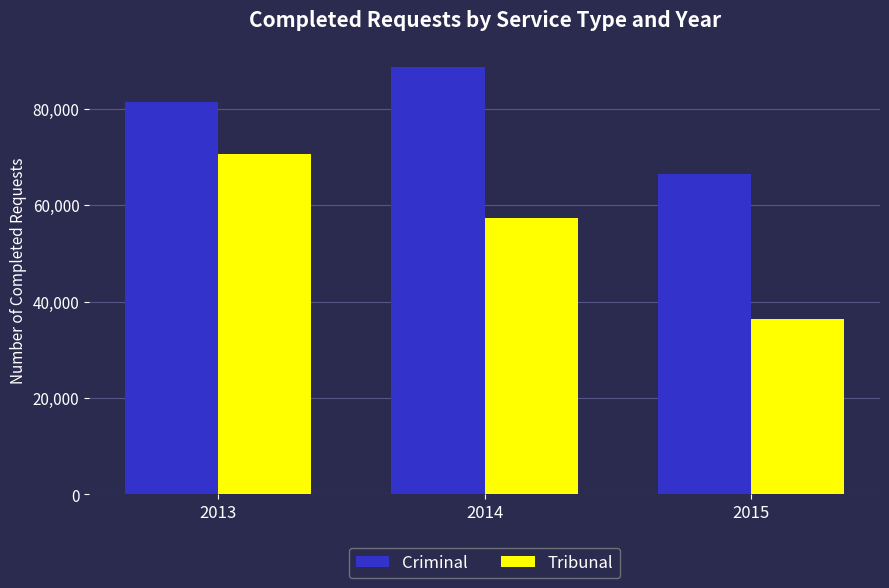

What are all the series names shown in the legend?

Criminal, Tribunal